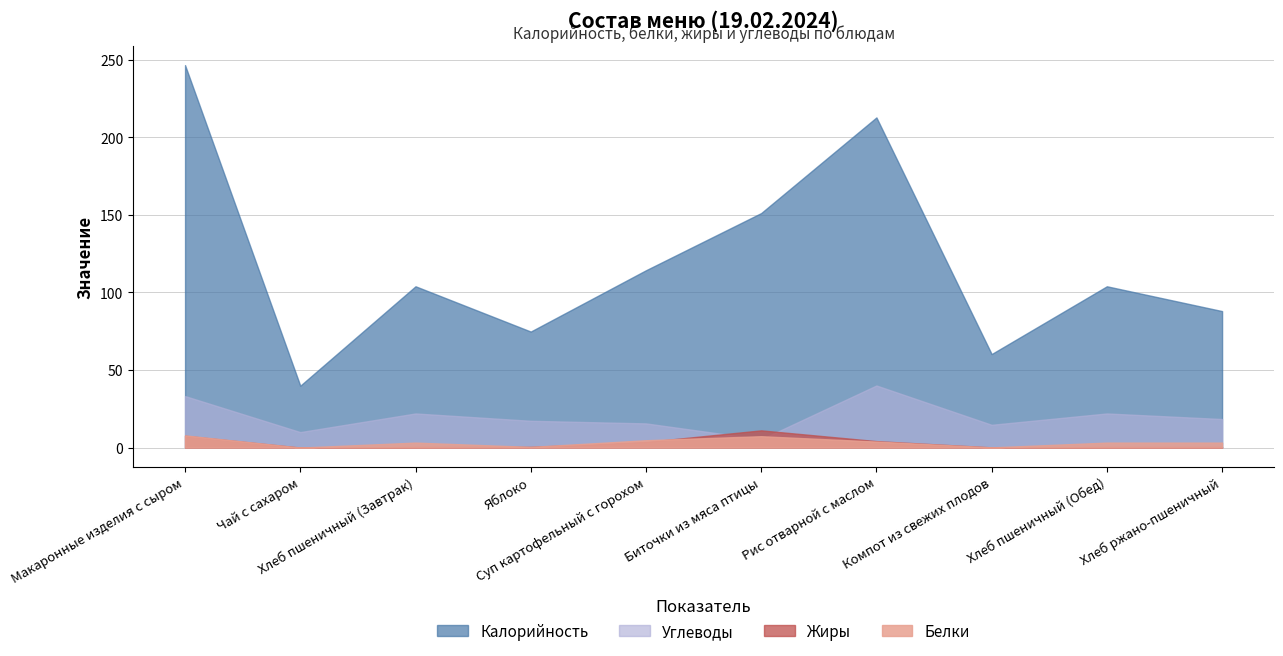

At which label does Углеводы first exceed 18?

Макаронные изделия с сыром